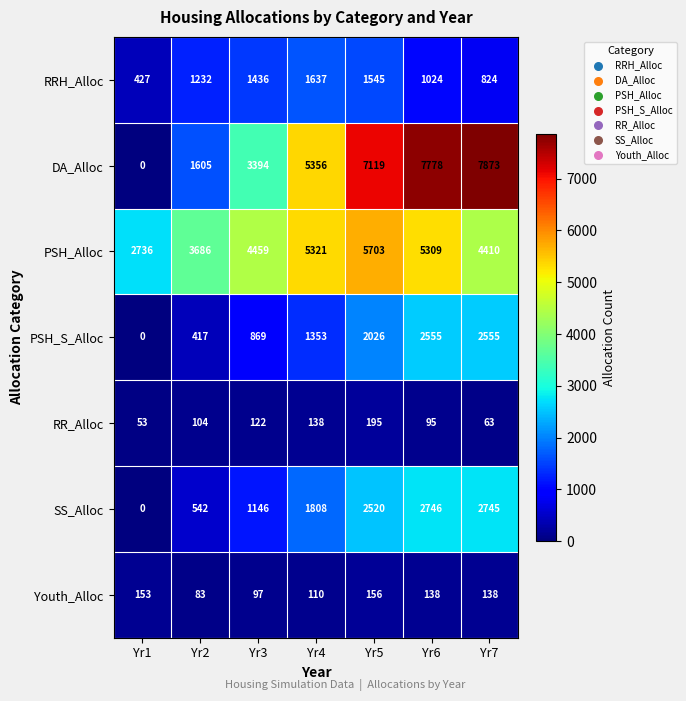

Between Yr3 and Yr6, which series saw the biggest shift?

DA_Alloc